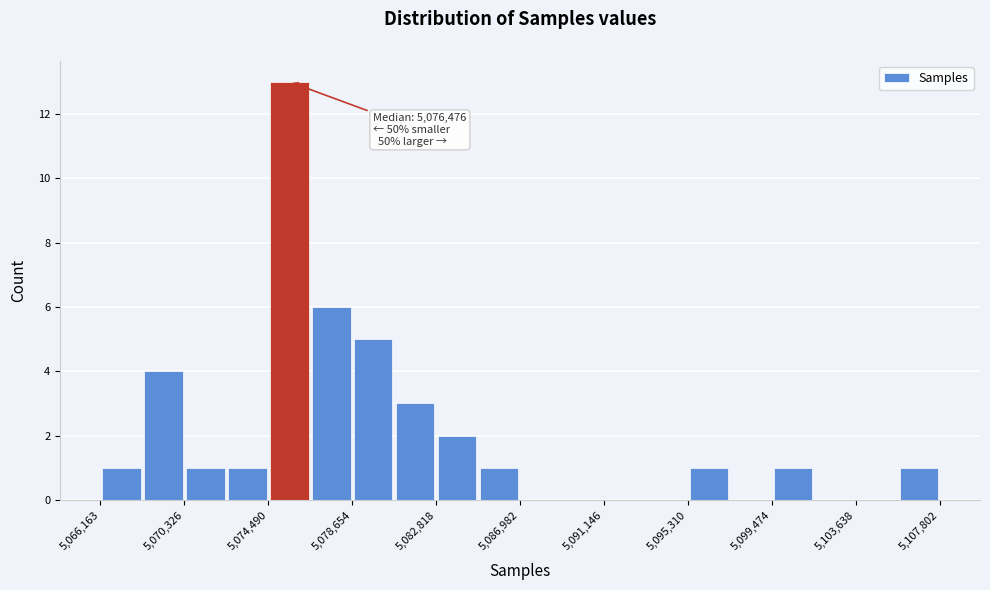

Over which range of the x-axis is the bar tallest?

5074500 to 5076500